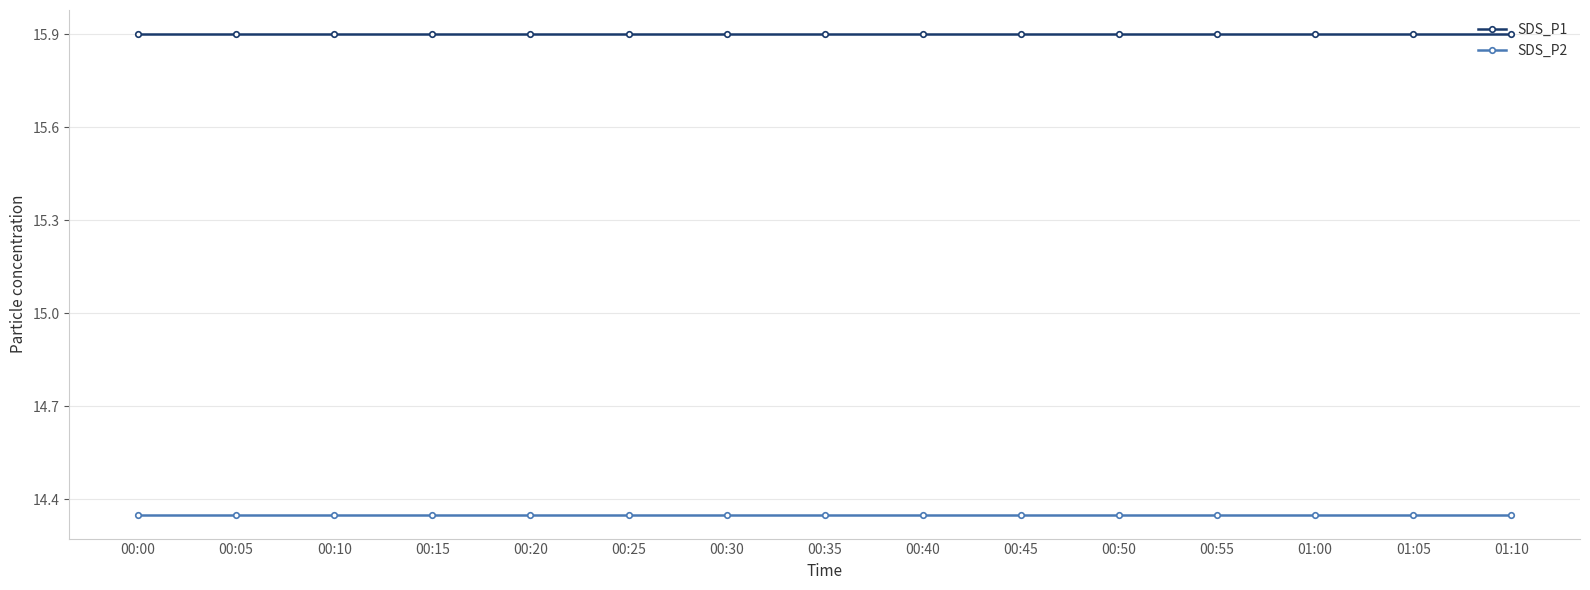

What is the maximum value shown in the chart?

15.9